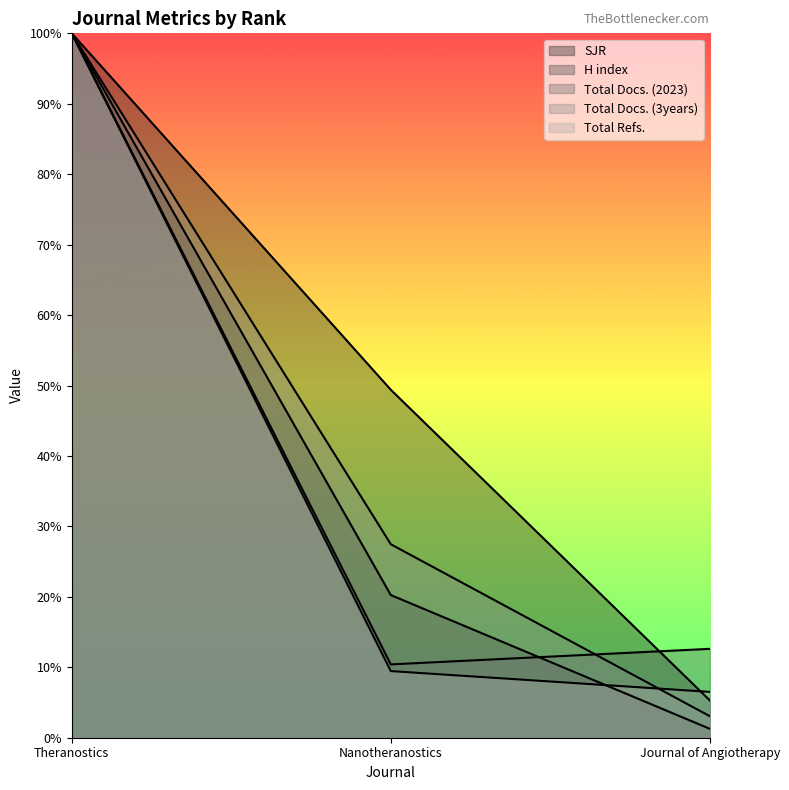

At which category is the sum across all series the highest?

Theranostics